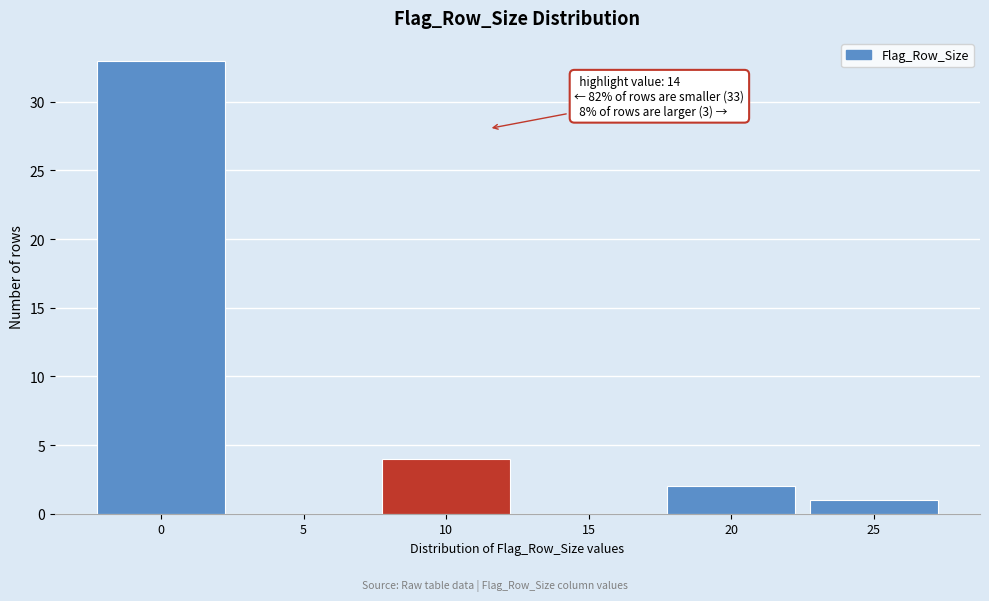

Reading right to left, list all the values displayed in this chart.

25=1	20=2	15=0	10=4	5=0	0=33